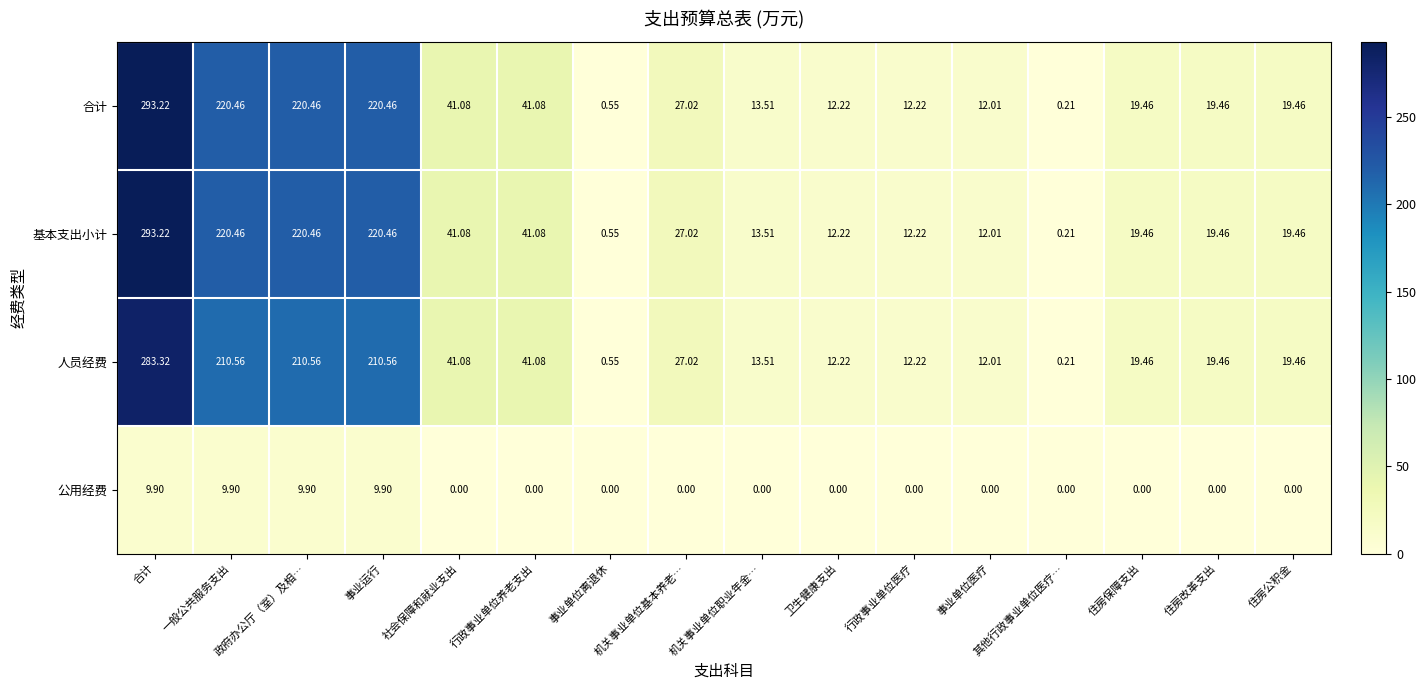

What is the total value across all series at 行政事业单位医疗?

36.7